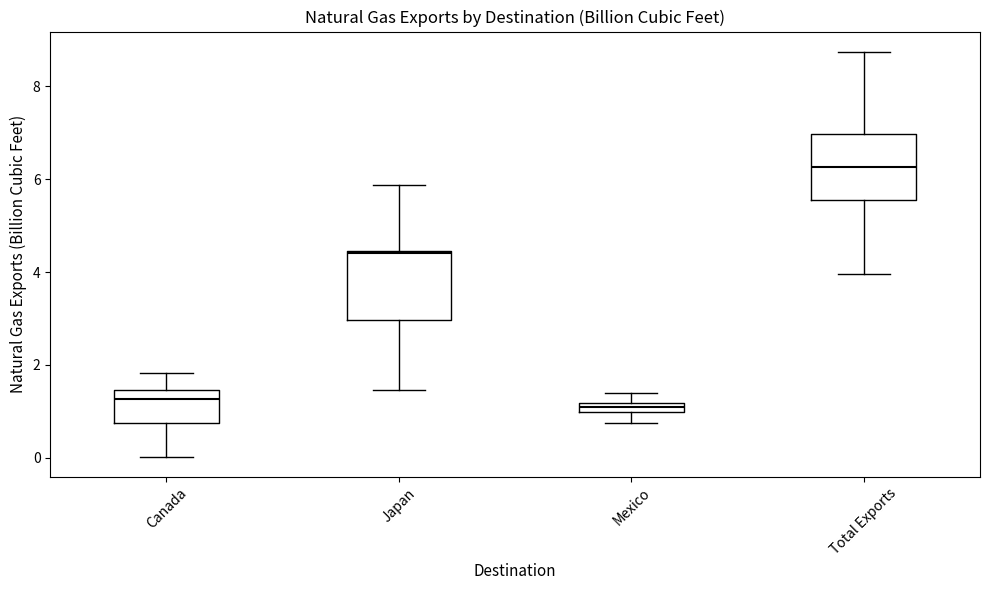

Which box's median line is the highest?

Total Exports